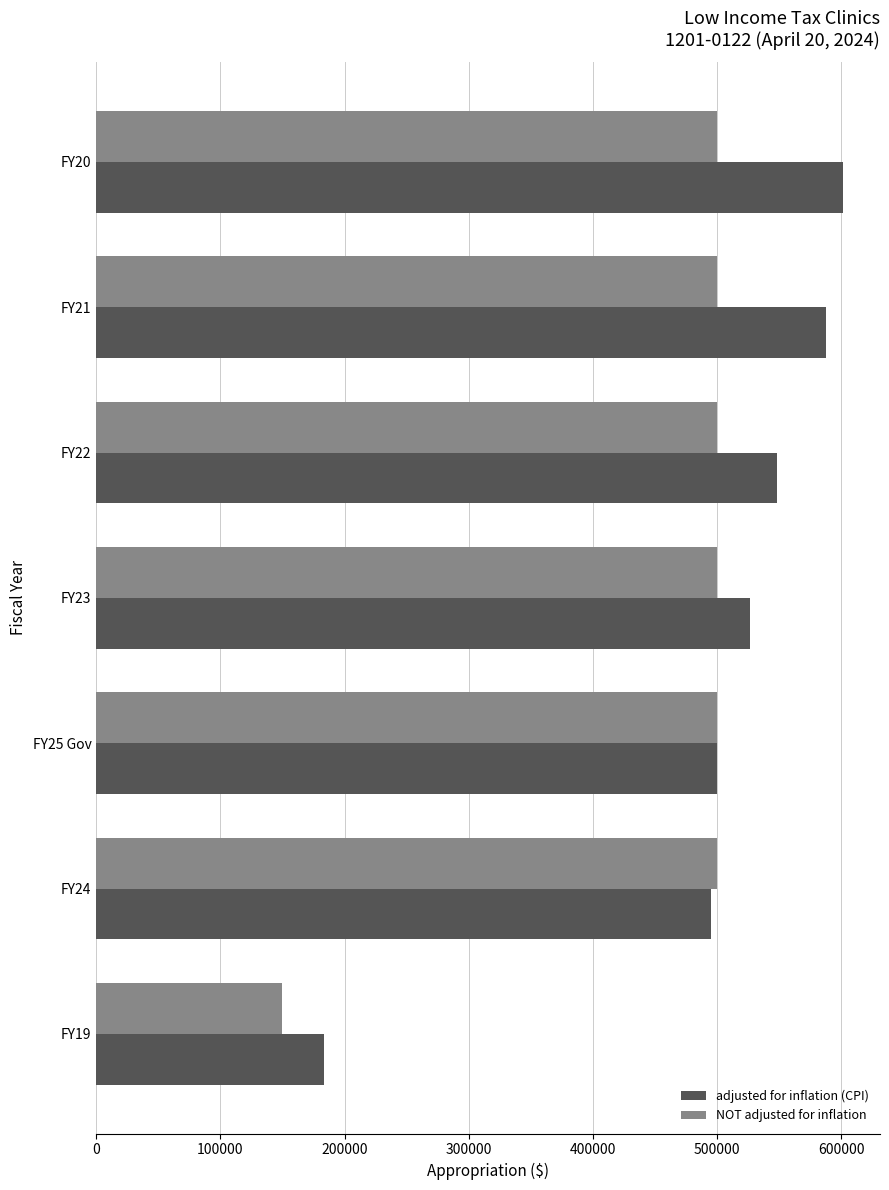

The value of NOT adjusted for inflation at FY25 Gov is 500000. True or false?

True